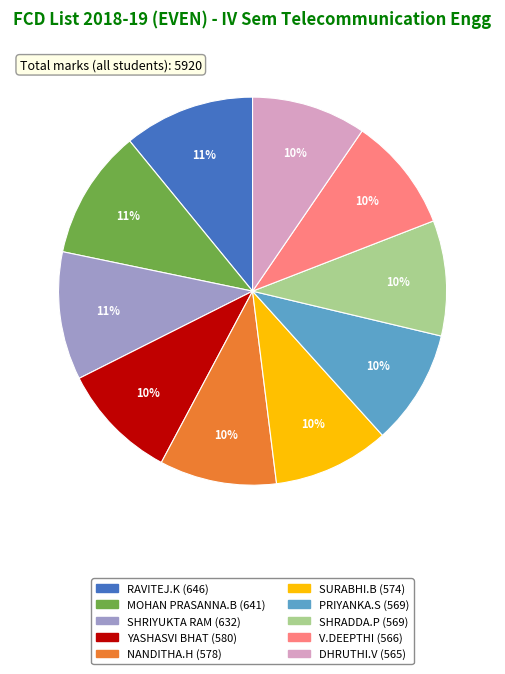

Approximately how many times larger is the value at RAVITEJ.K compared to V.DEEPTHI?

1.1